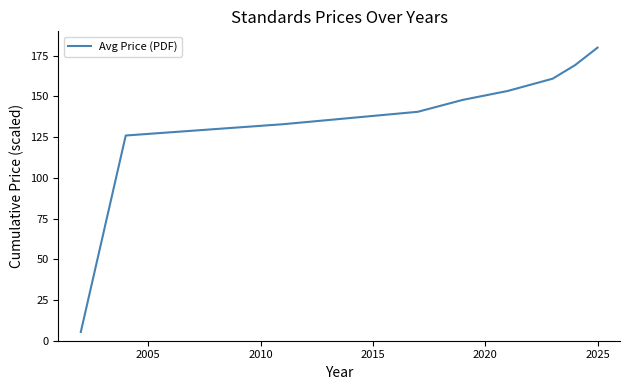

What is the minimum value shown in the chart?

5.4